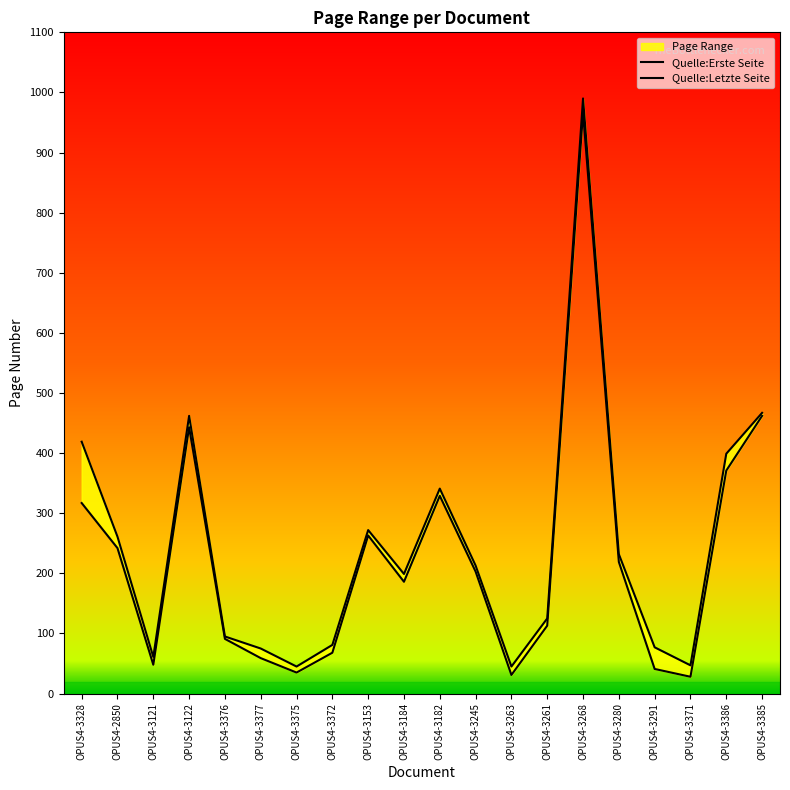

True or false: Quelle:Letzte Seite and Quelle:Erste Seite cross at least once.

False